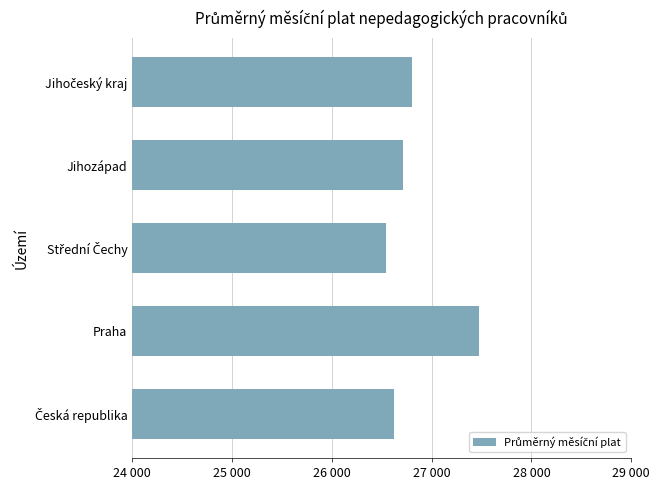

Does the chart contain any negative values?

No